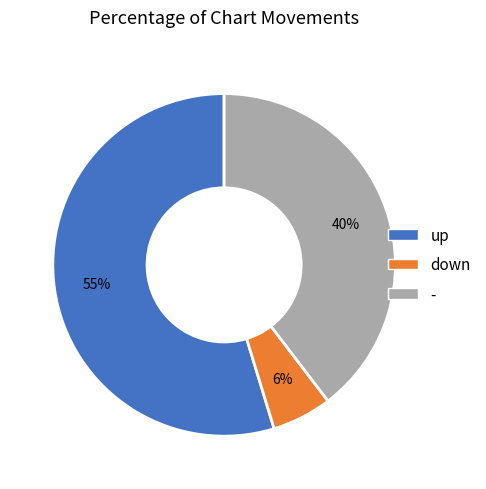

To the nearest percent, what is the difference between the largest and smallest slice percentages?

49%